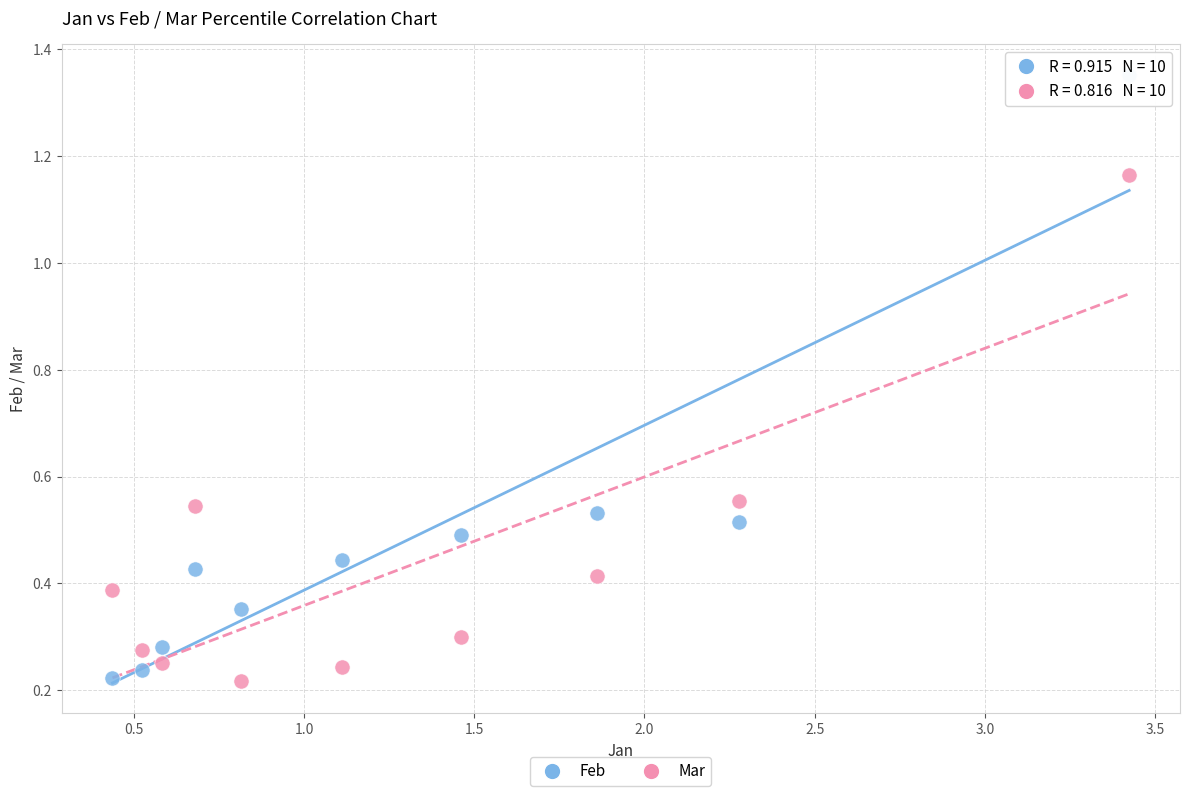

What is the X range (max minus min) for the scatter plot?

3.0